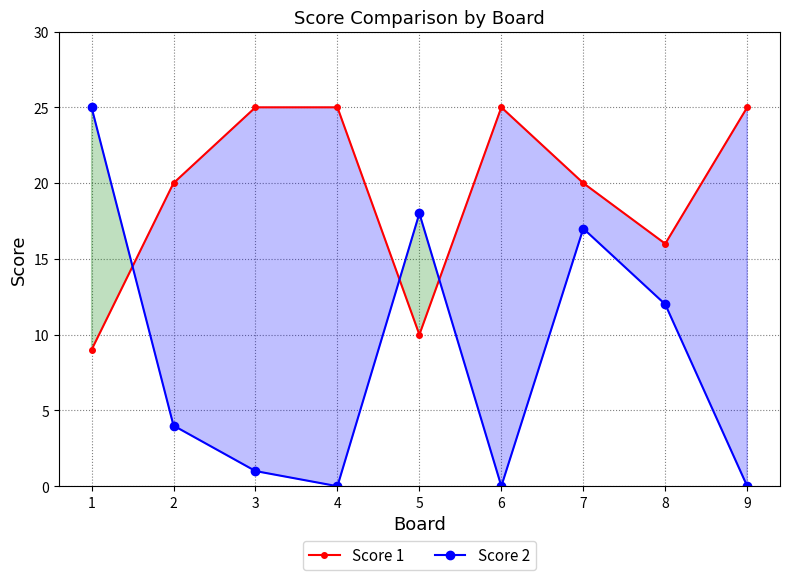

In Score 2, how many points are higher than both neighbors (excluding endpoints)?

2